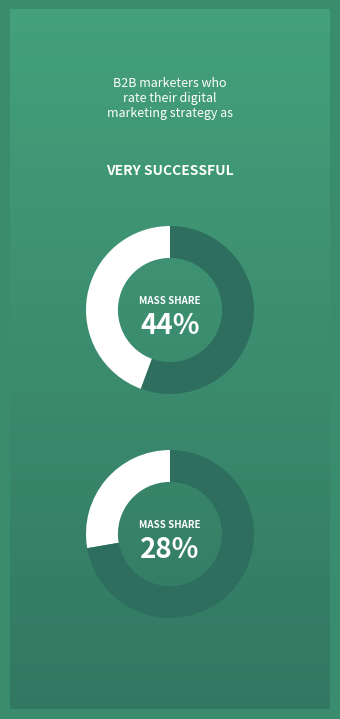

Is there a majority slice in this chart?

No